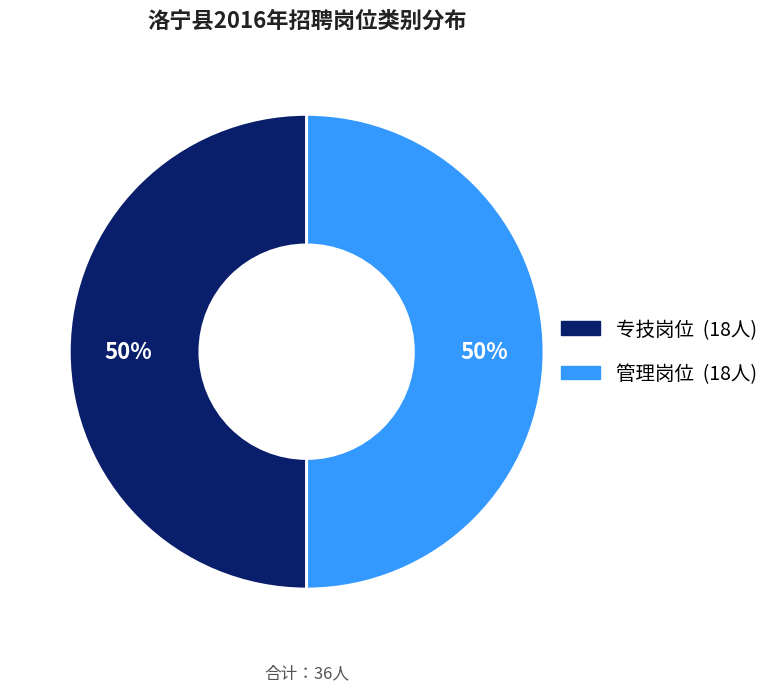

True or false: 专技岗位 accounts for 38% of the total.

False